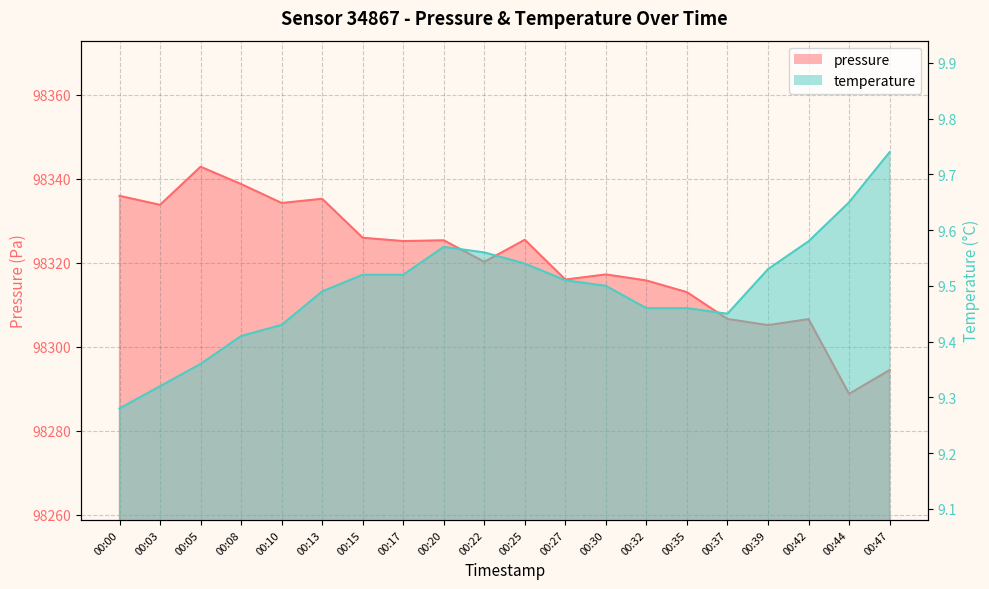

What are all the series names shown in the legend?

pressure, temperature